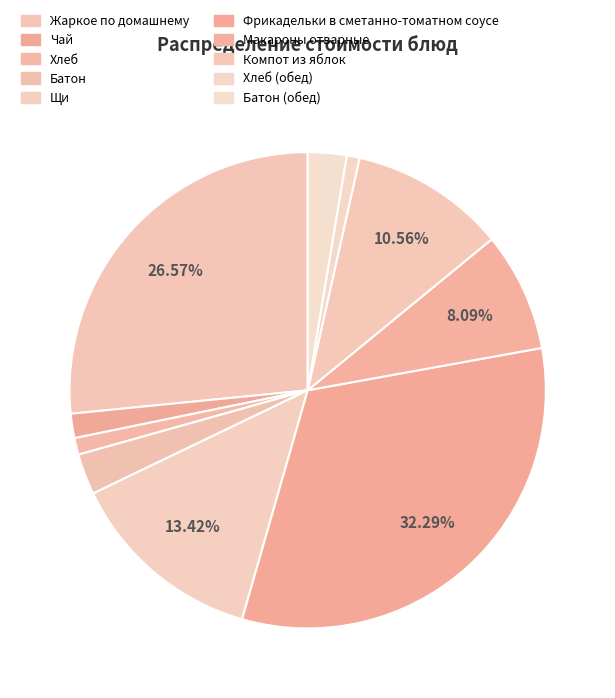

How many segments does this pie chart have?

10